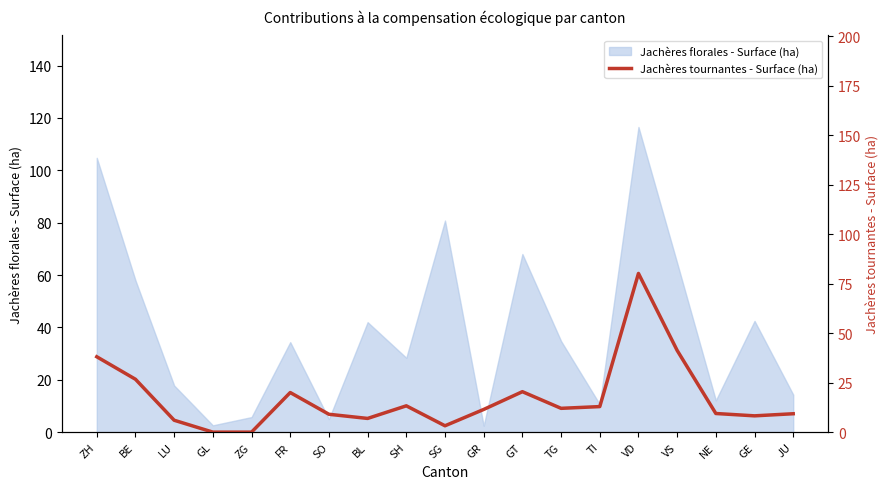

List the labels in order of value, smallest first.

GL, ZG, SG, LU, BL, GE, SO, JU, NE, GR, TG, TI, SH, FR, GT, BE, ZH, VS, VD